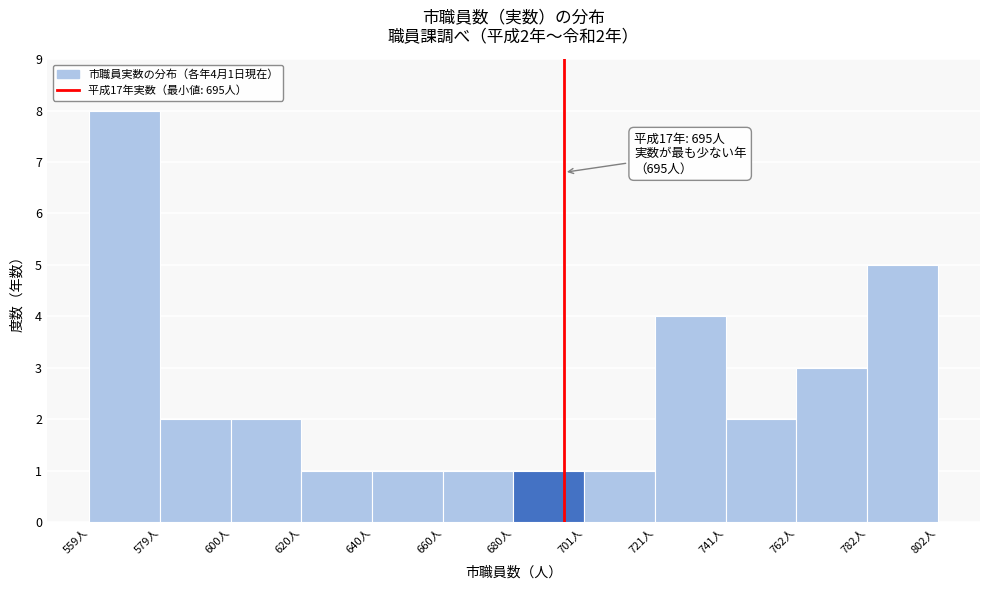

Over which range of the x-axis is the bar tallest?

560 to 580